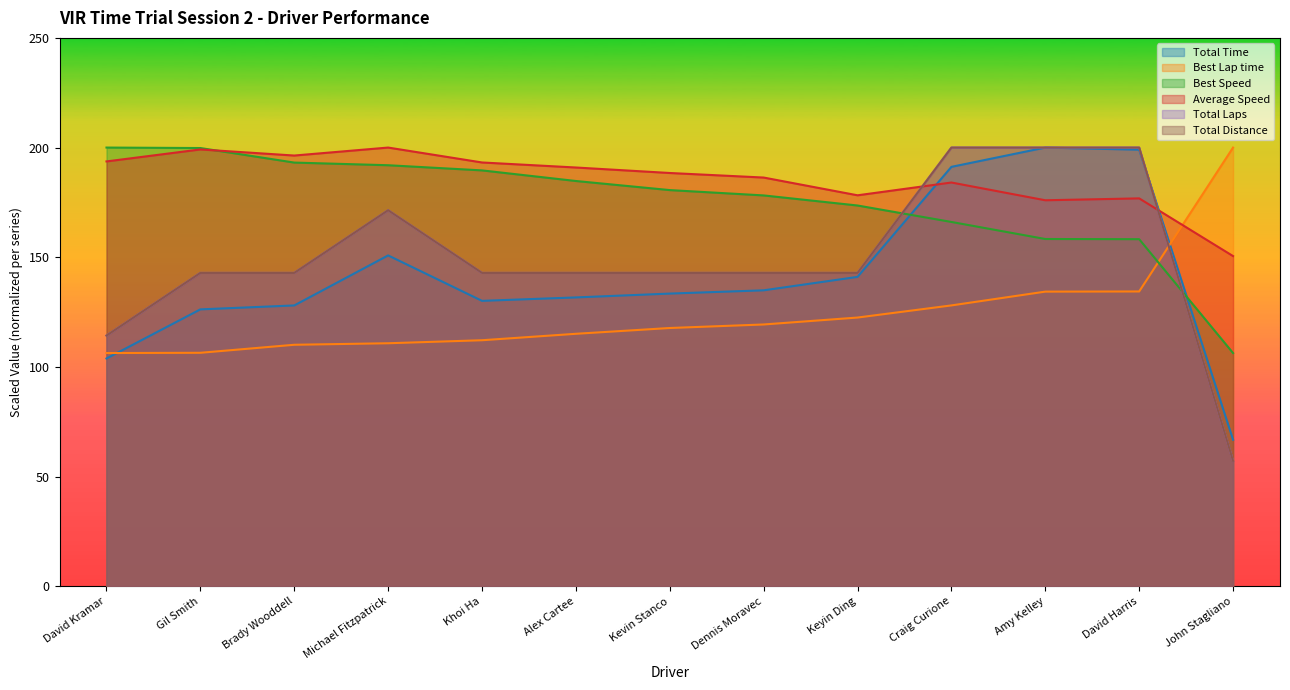

What is the label of the 1st point from the right?

John Stagliano